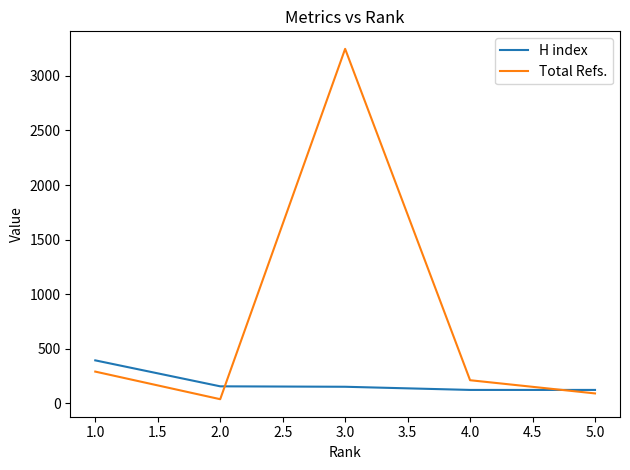

What is the approximate value of Total Refs. at 2.0, to the nearest 50?

50